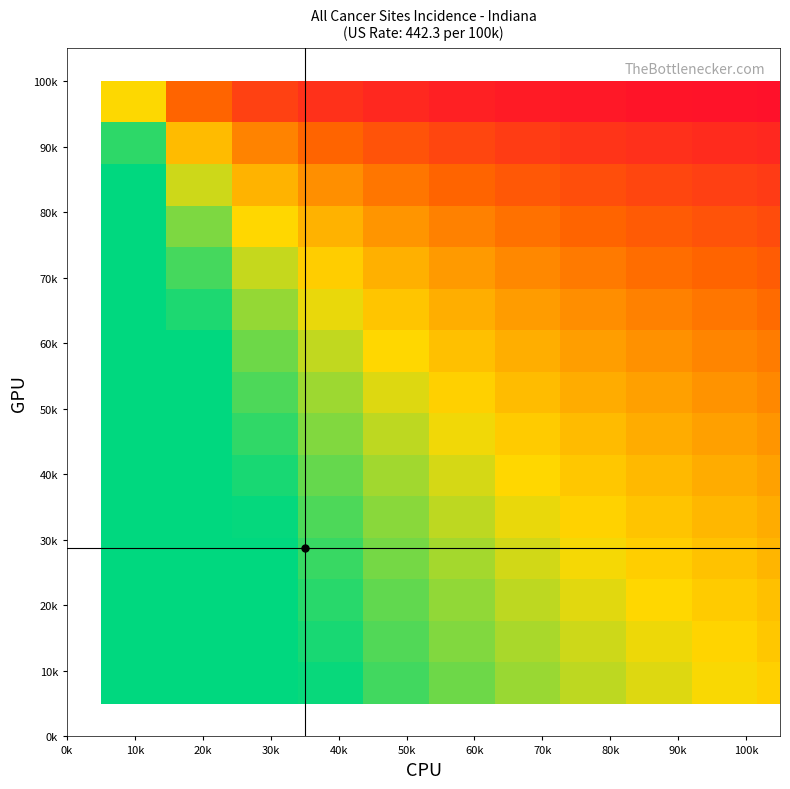

Count the number of data series in this chart.

15